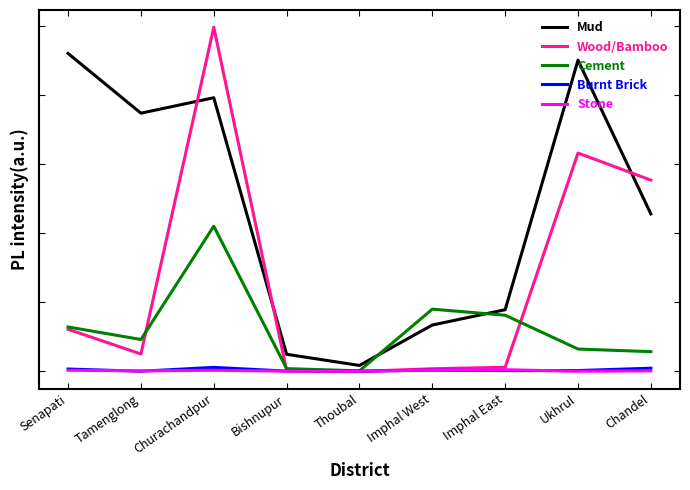

What is the total value across all series at Bishnupur?

155